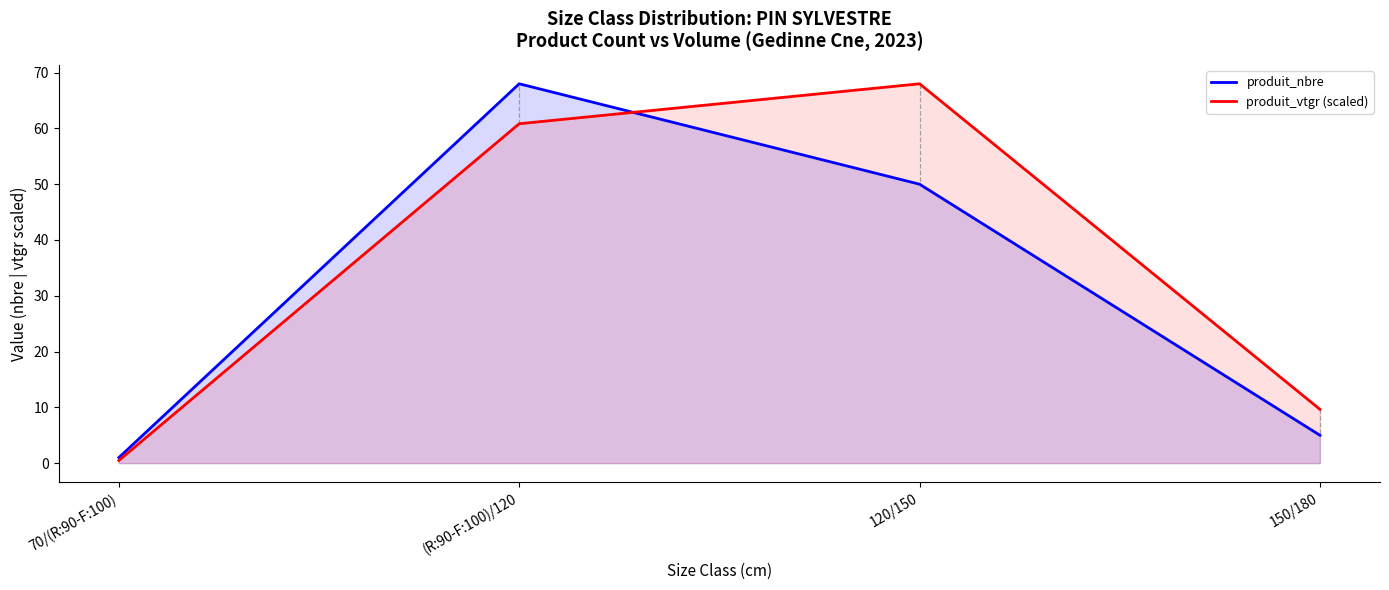

What is the sum of all produit_vtgr (scaled) values?

139.0